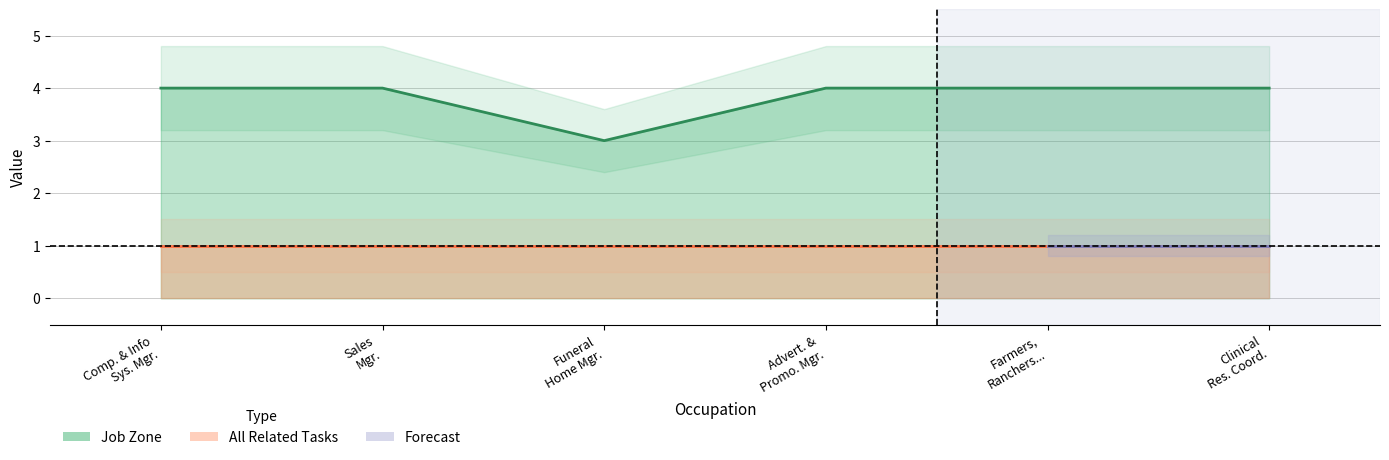

What is the label of the 5th point from the left?

Farmers, Ranchers...